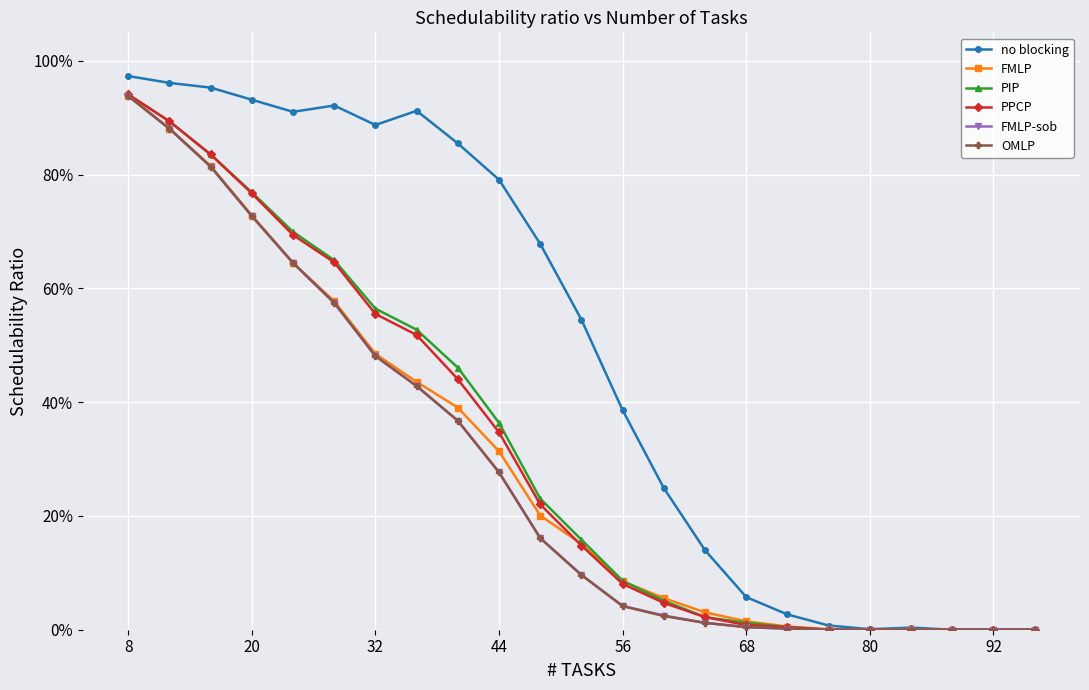

Which category has the highest value across all series?

8